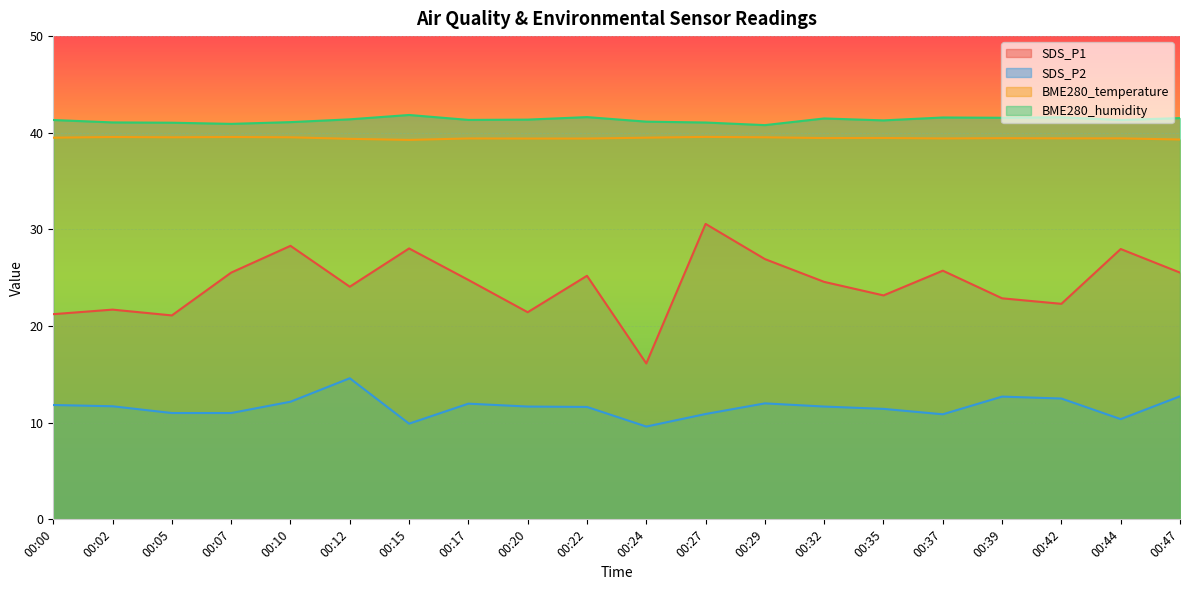

Rank the series by their maximum value, from lowest to highest.

SDS_P2, SDS_P1, BME280_temperature, BME280_humidity